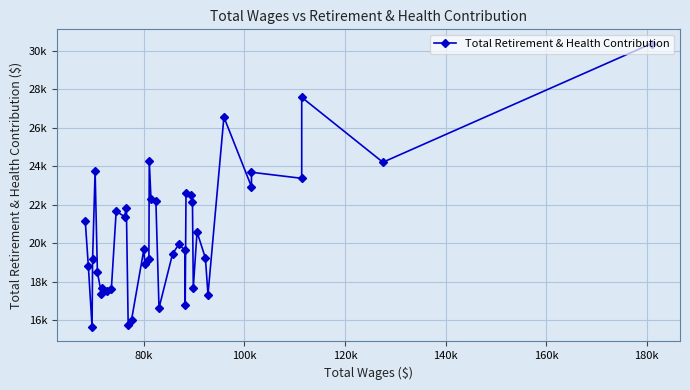

What is the sum of all values?

823752